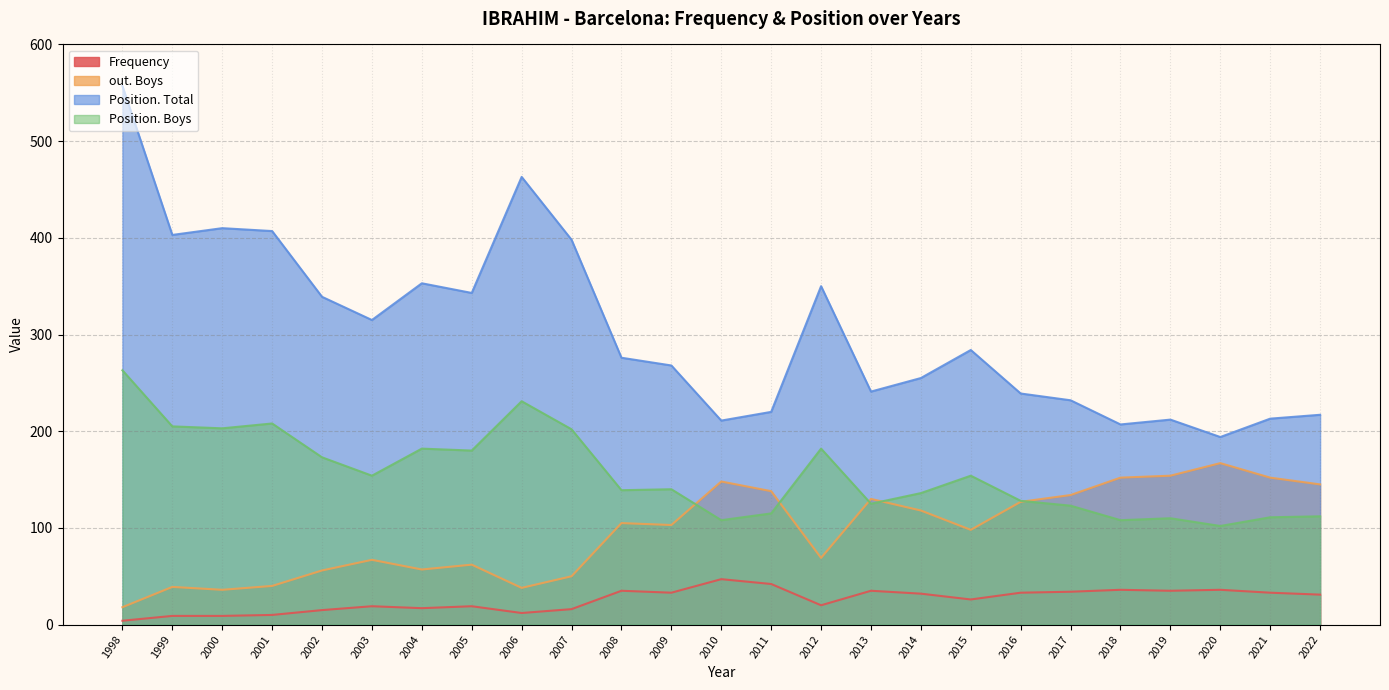

At which label does Frequency first exceed 31?

2008